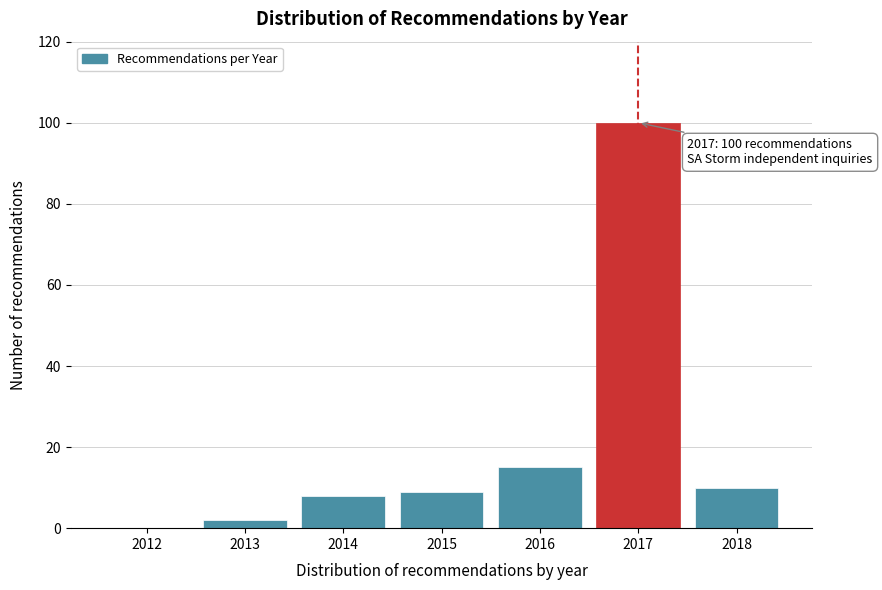

Reading left to right, list all the values displayed in this chart.

2012=0	2013=2	2014=8	2015=9	2016=15	2017=100	2018=10